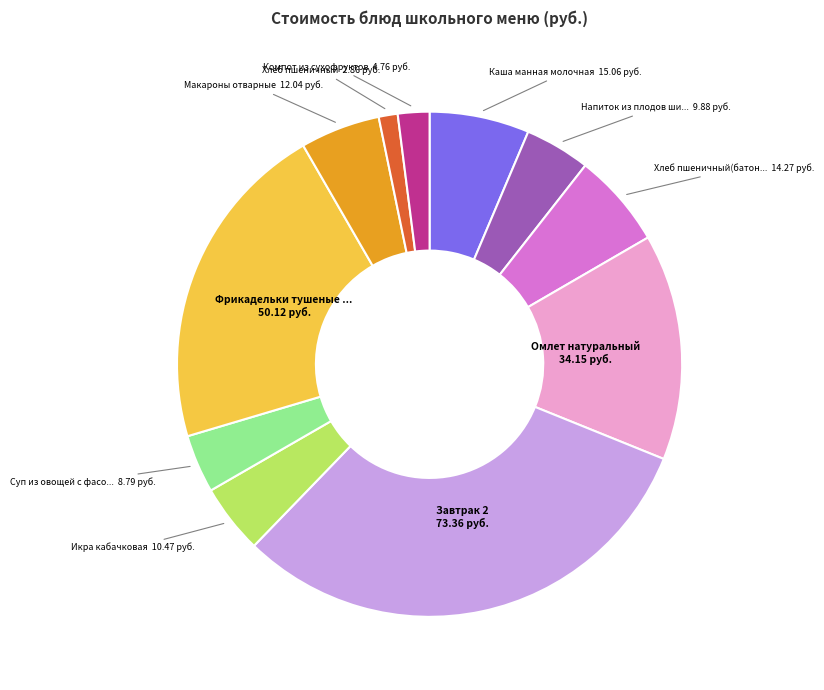

Is it true that Хлеб пшеничный is 1% of the pie?

True